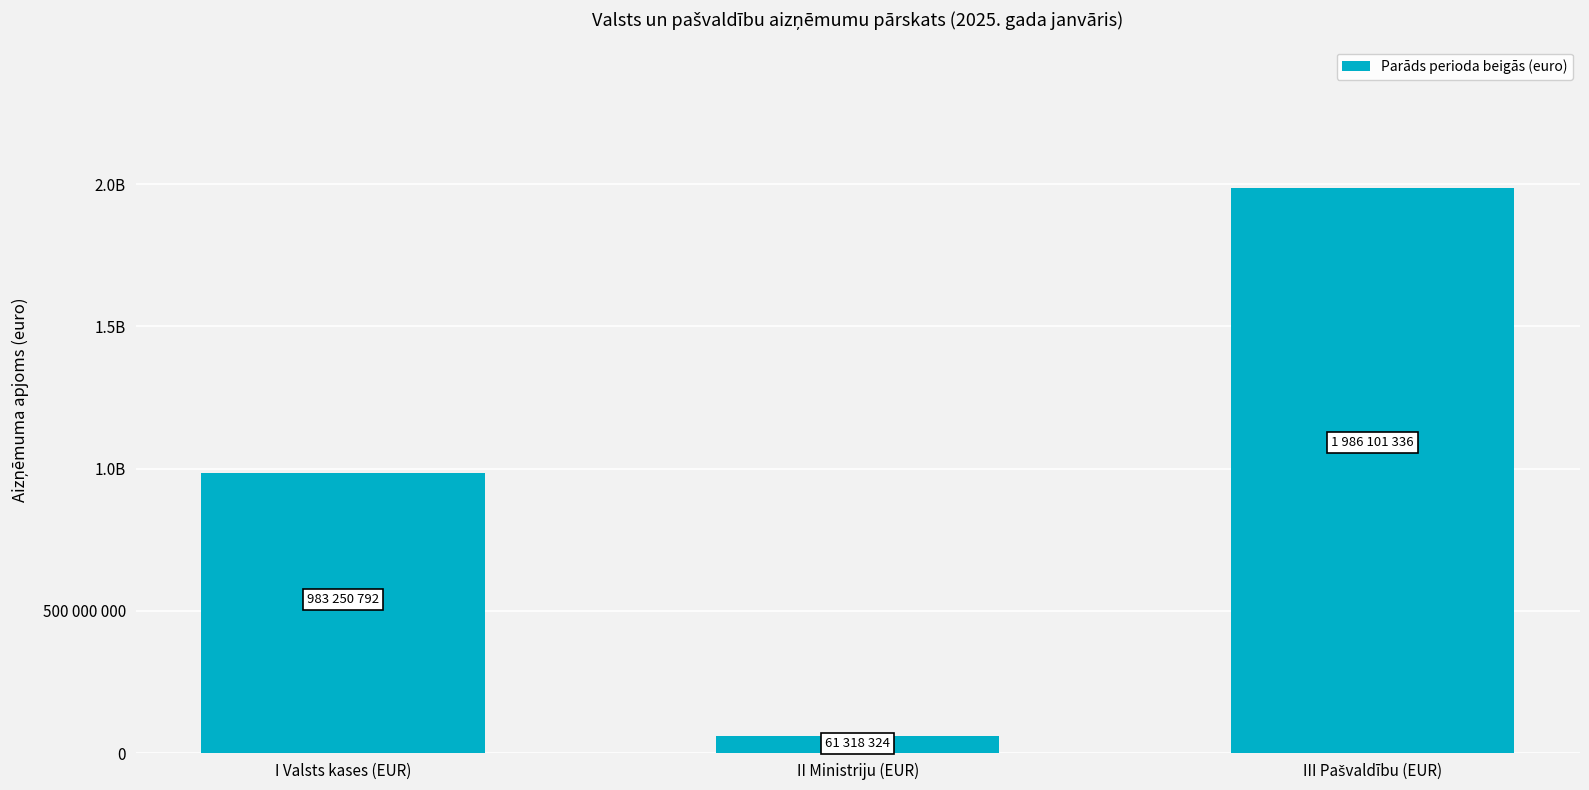

Which has a higher value, III Pašvaldību (EUR) or I Valsts kases (EUR)?

III Pašvaldību (EUR)